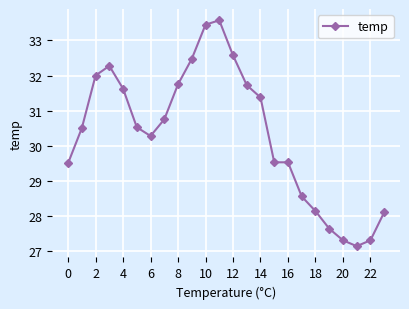

Count the number of data series in this chart.

1